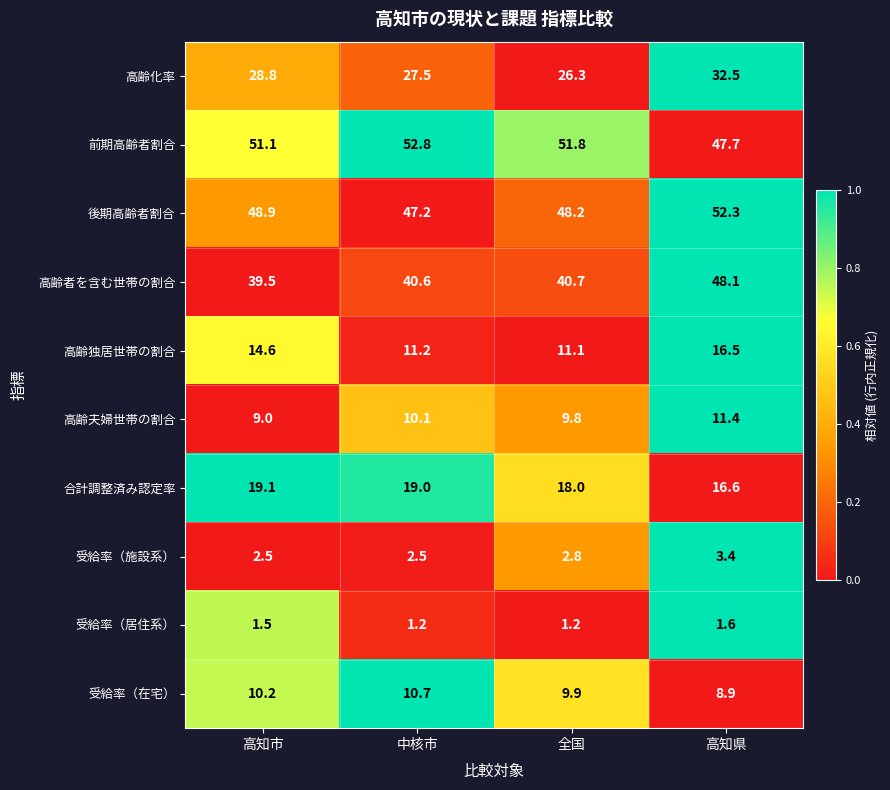

What is the sum of the 受給率（在宅） values at 高知市 and 中核市?

20.9